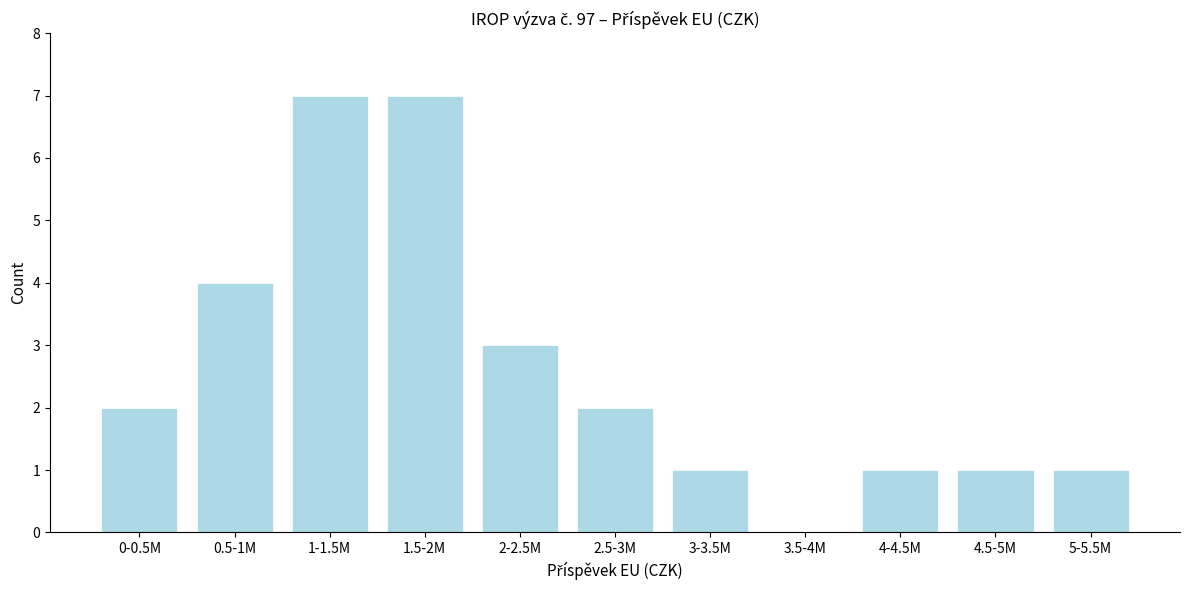

Reading left to right, what are all the values shown in this chart?

0-0.5M=2	0.5-1M=4	1-1.5M=7	1.5-2M=7	2-2.5M=3	2.5-3M=2	3-3.5M=1	3.5-4M=0	4-4.5M=1	4.5-5M=1	5-5.5M=1